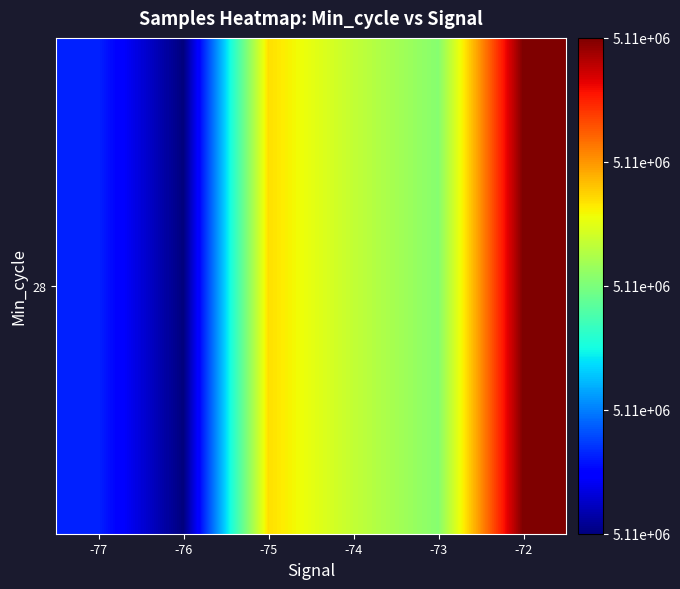

Which label corresponds to the smallest value in the chart?

-76